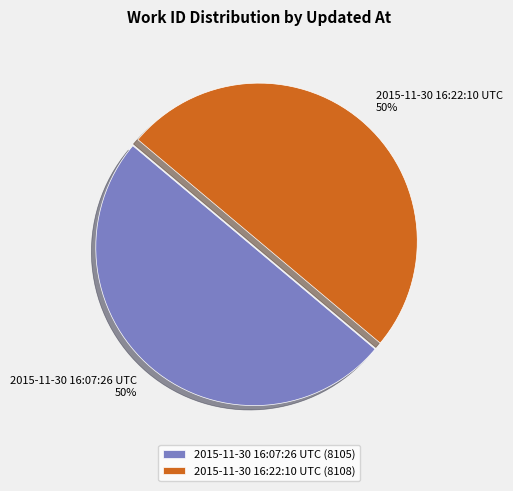

Combined, do 2015-11-30 16:07:26 UTC and 2015-11-30 16:22:10 UTC account for over 50%?

Yes